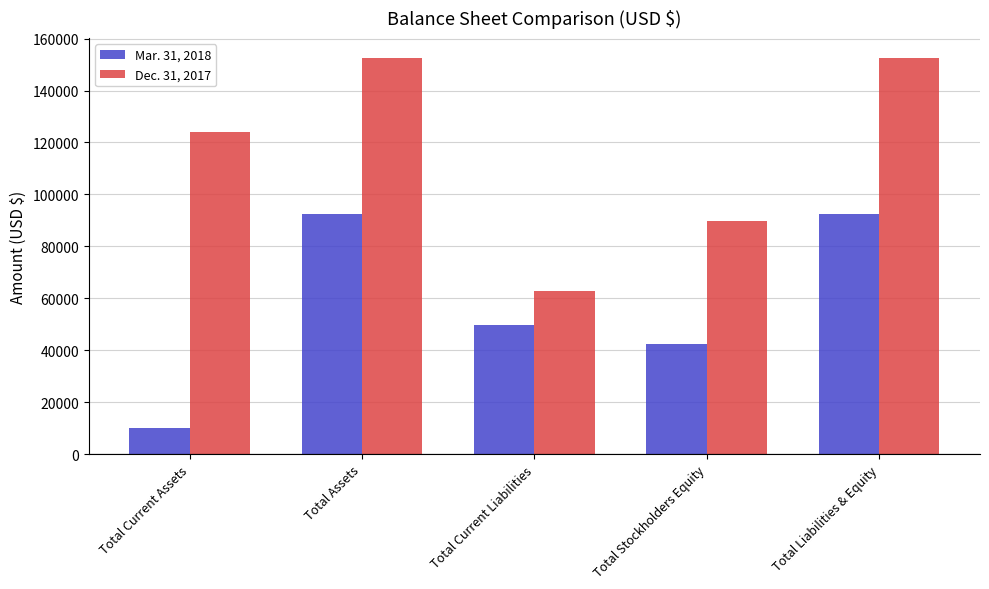

Count the number of data series in this chart.

2